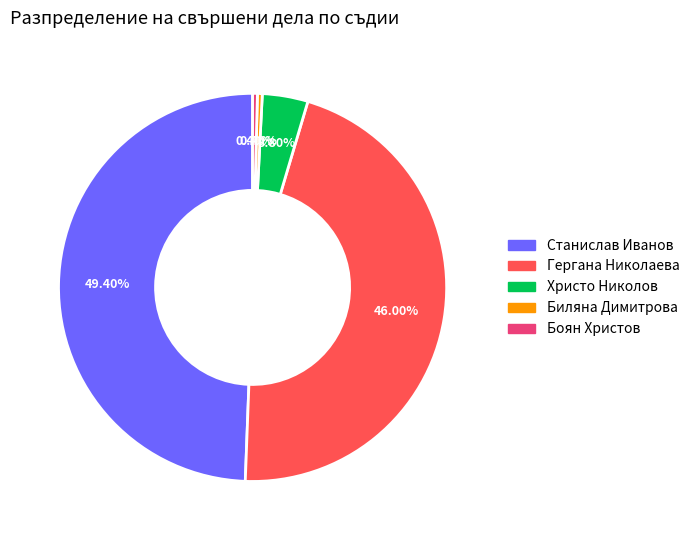

Is there a majority slice in this chart?

No